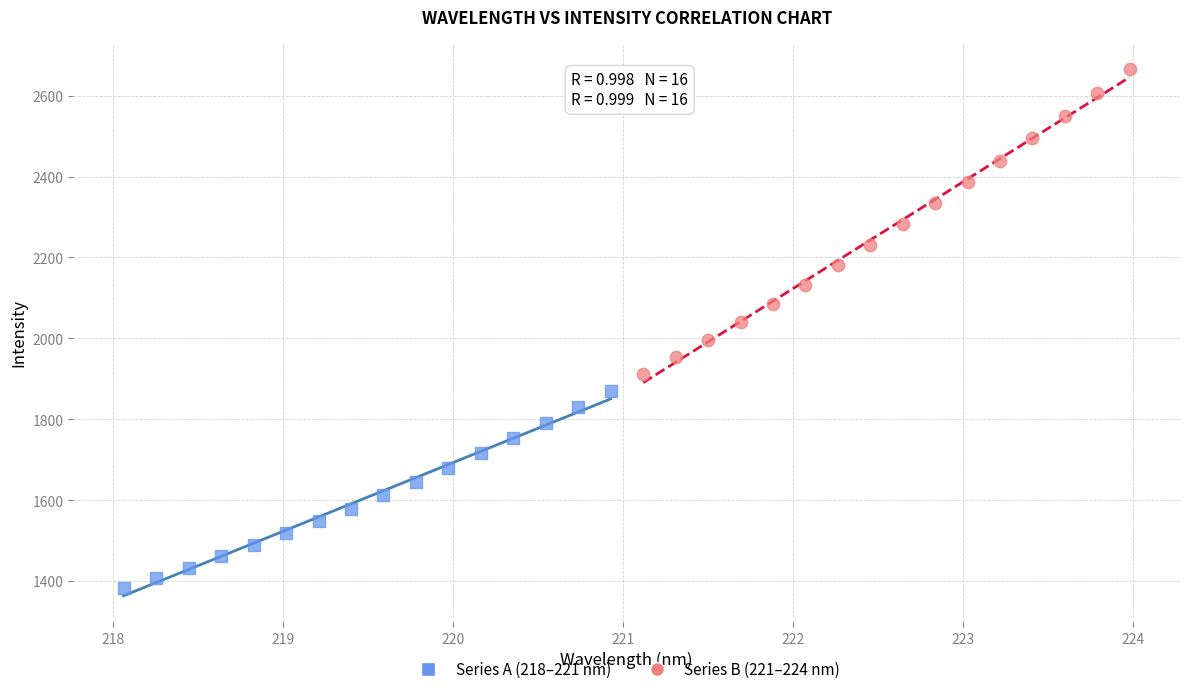

Which series has the widest spread of Y values?

Series B (221–224 nm)